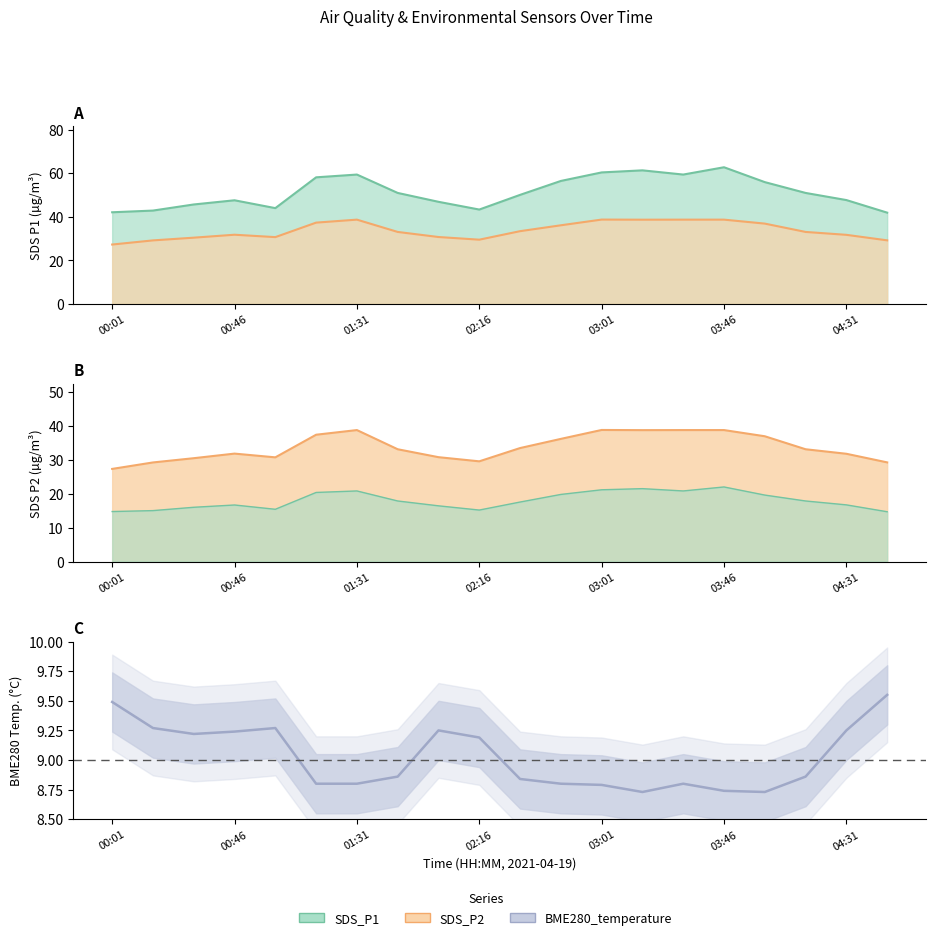

Which series has the largest total across all categories?

SDS_P1